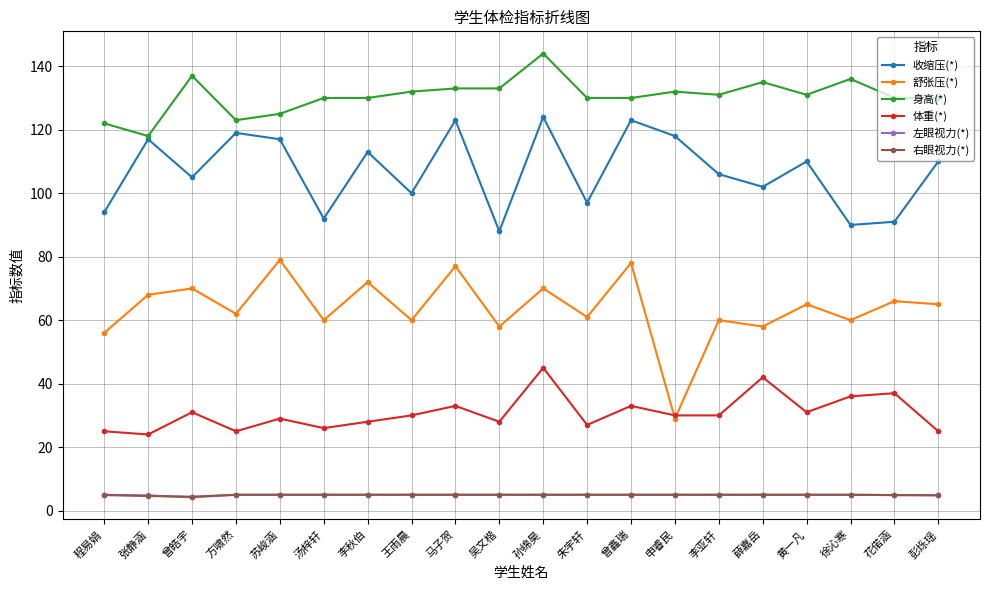

True or false: 身高(*) has a value of 130.0 at 花偌涵.

True